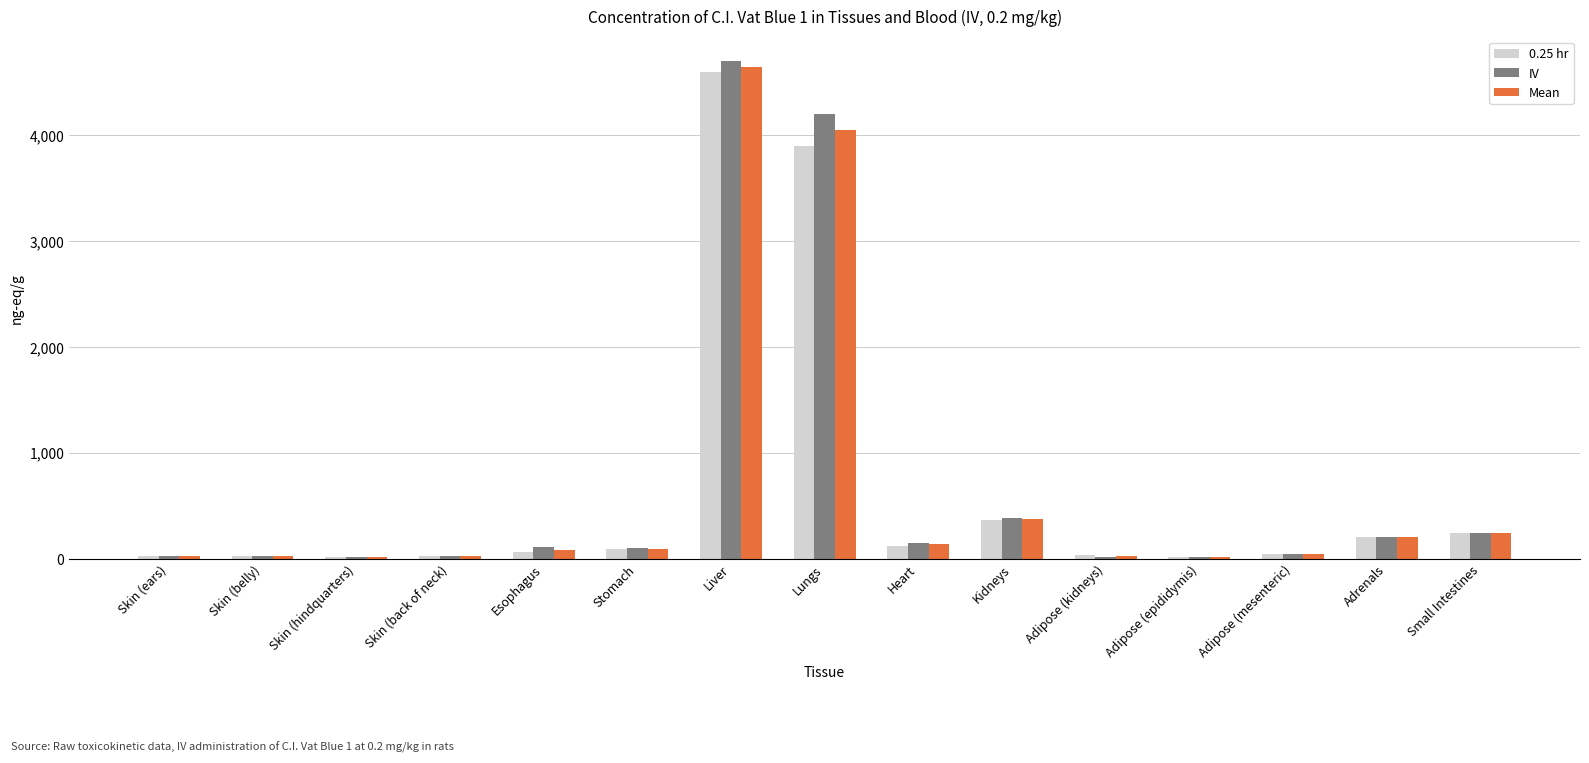

Which series has the widest spread of values?

IV